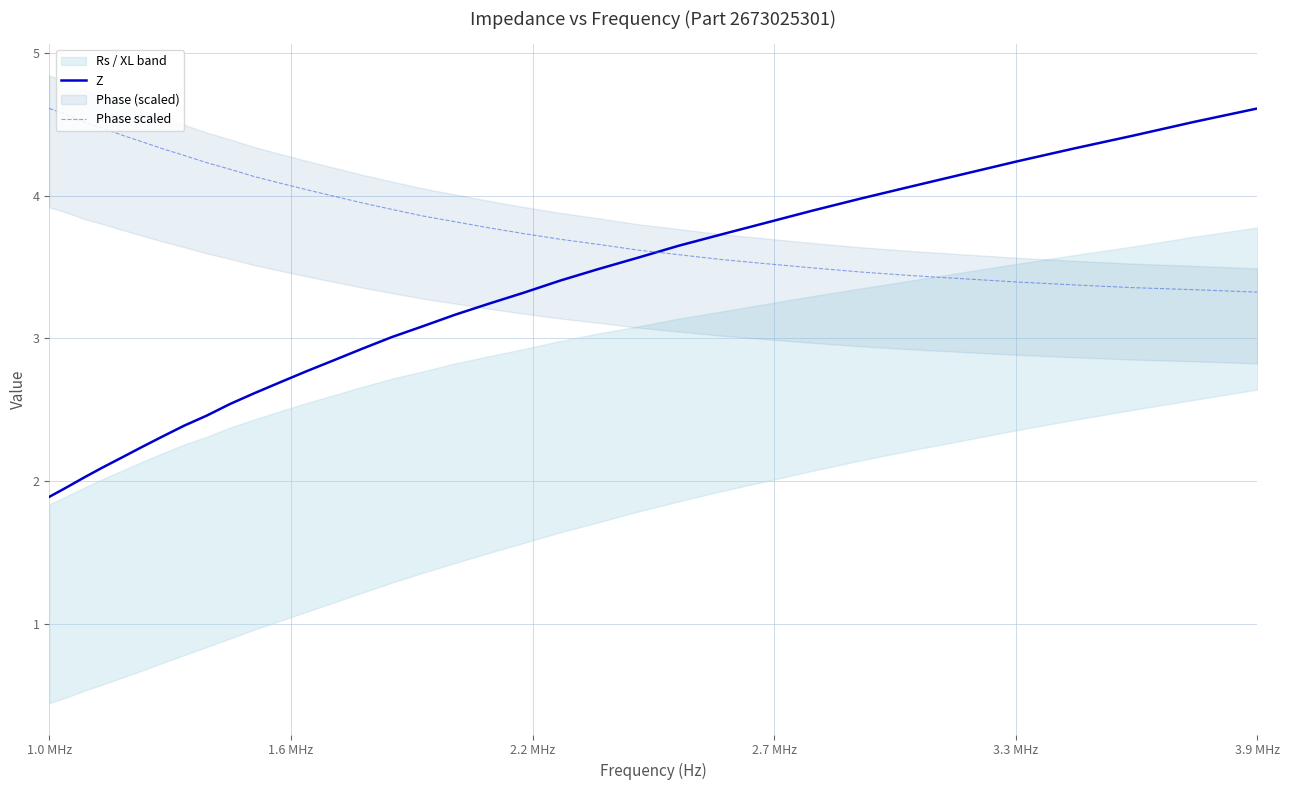

Does the chart have visible grid lines?

Yes